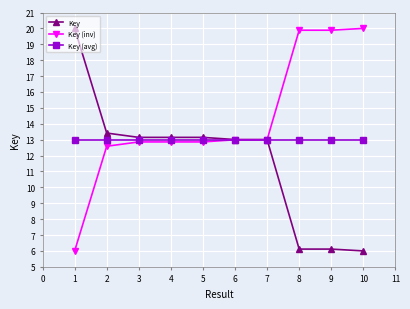

The Key (avg) series shows 19.5 at 5. True or false?

False